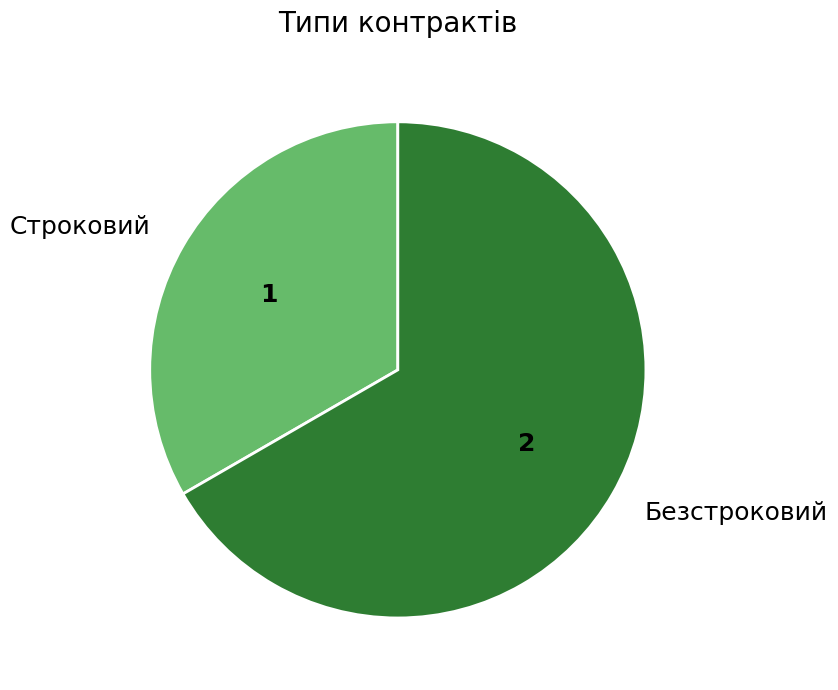

How many slices are in this pie chart?

2